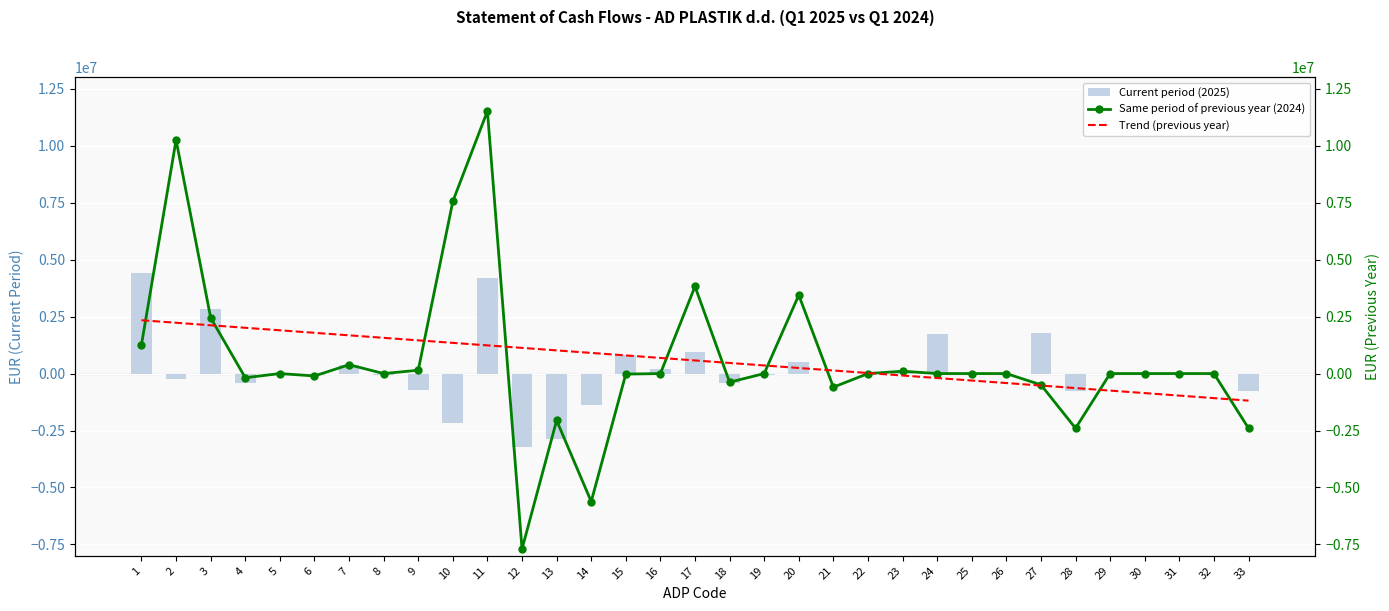

How many groups of bars are there?

33